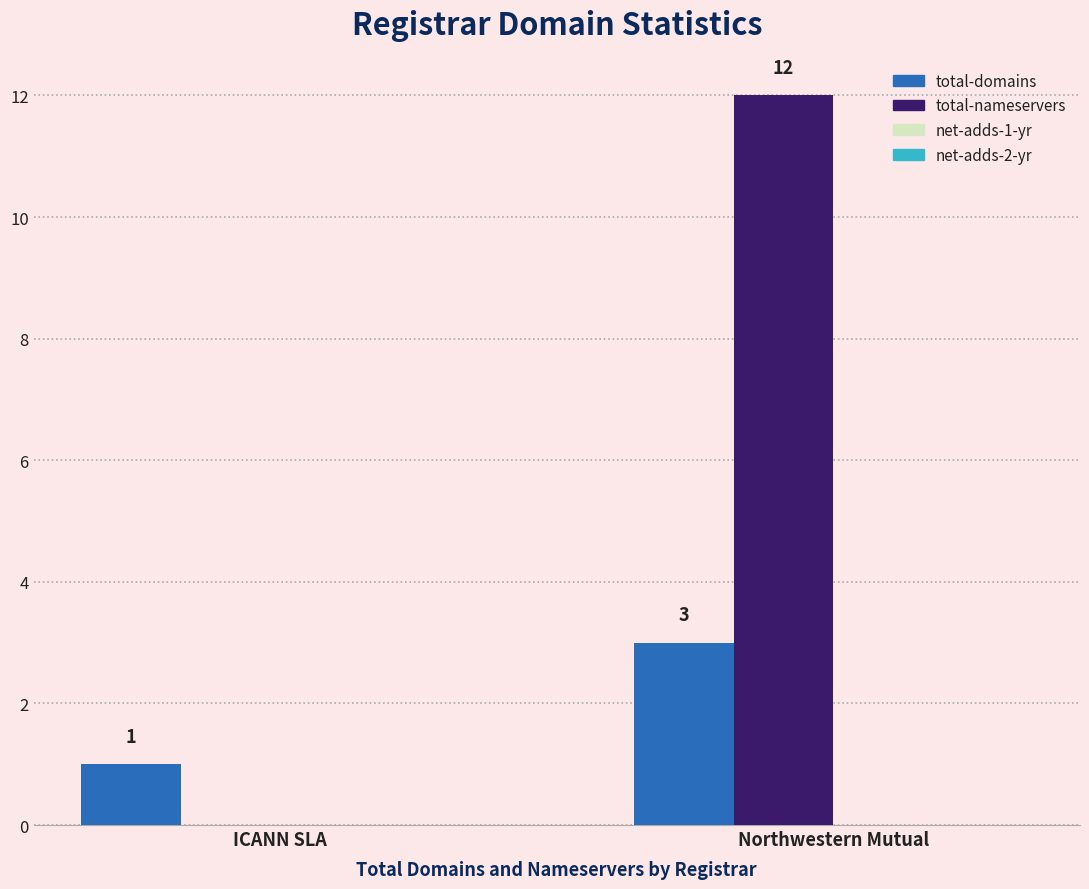

Between ICANN SLA and Northwestern Mutual, which series saw the biggest shift?

total-nameservers